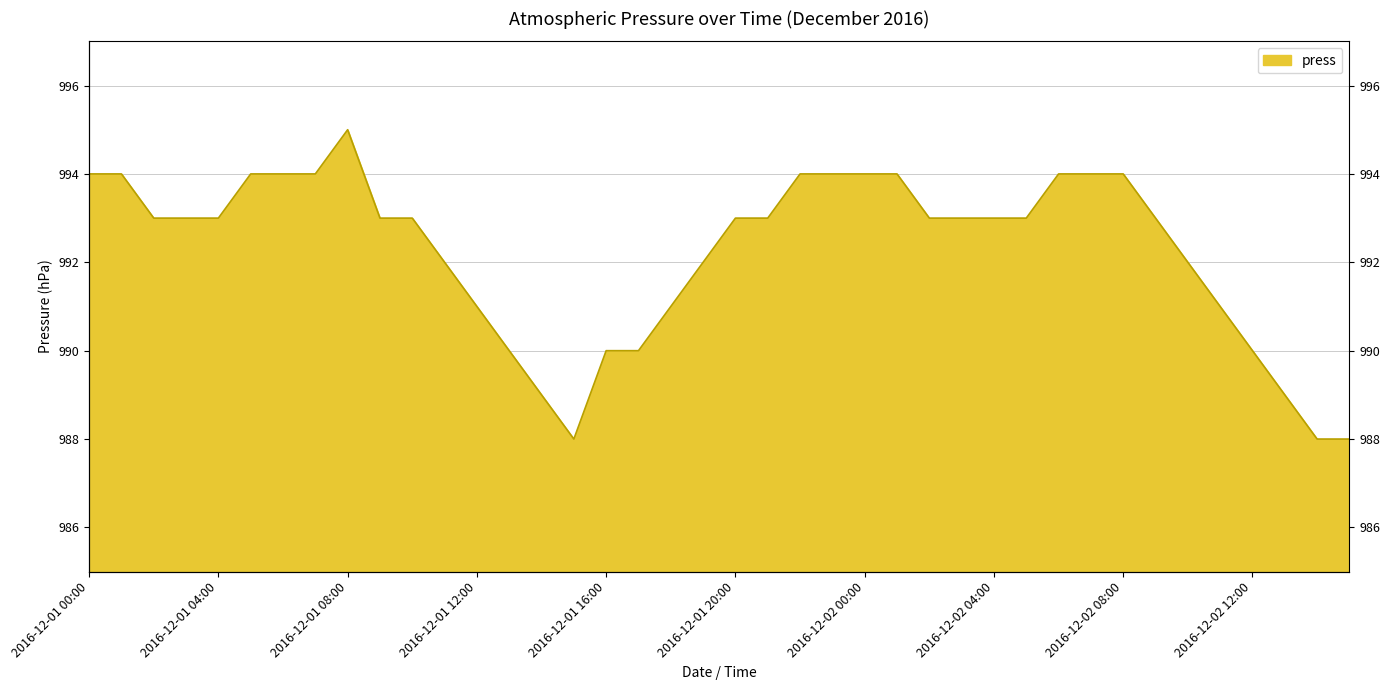

Count the number of categories in the chart.

40